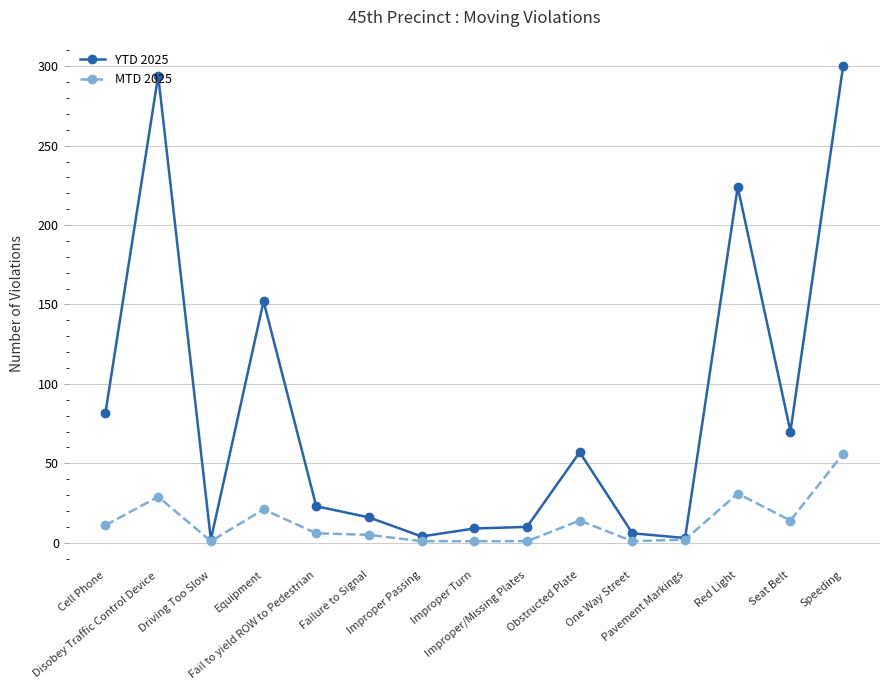

At which label does MTD 2025 reach its peak?

Speeding